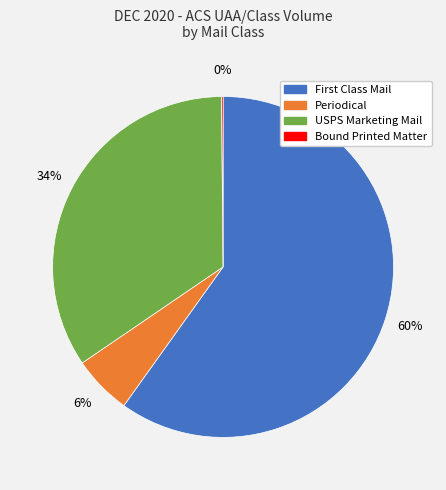

What is the largest slice in the pie chart?

First Class Mail